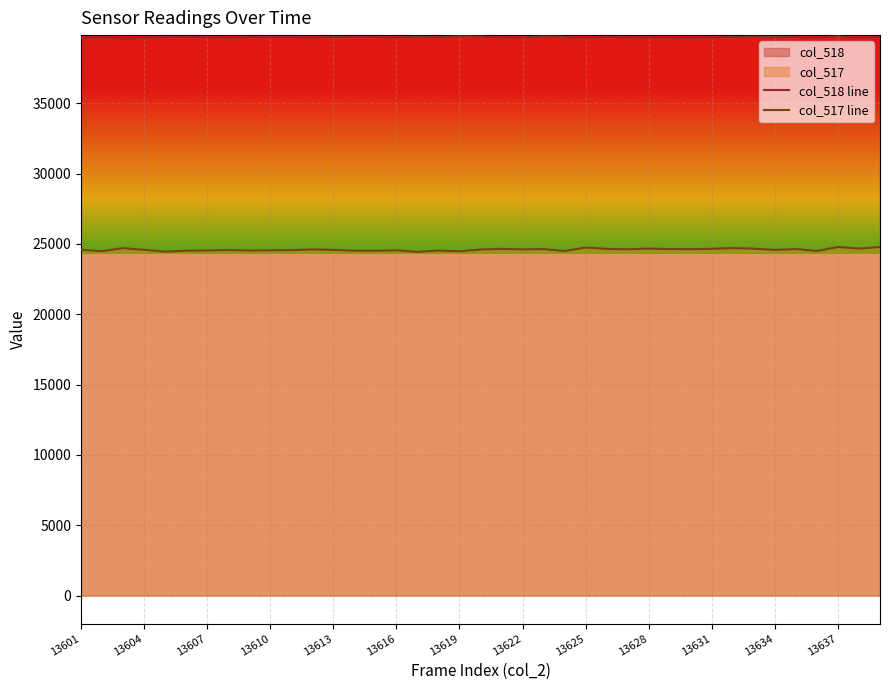

What is the minimum value for col_517 line?

24432